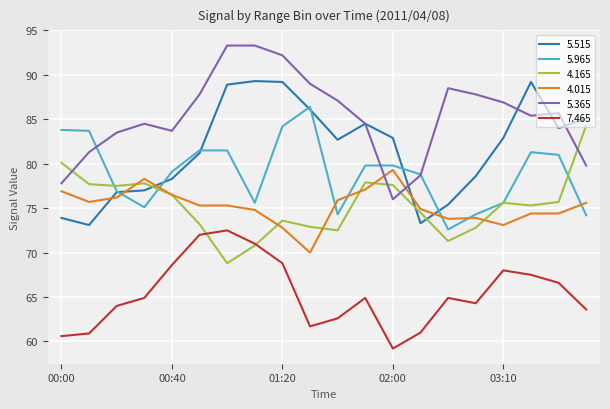

What is the highest value of the 7.465 series?

72.5